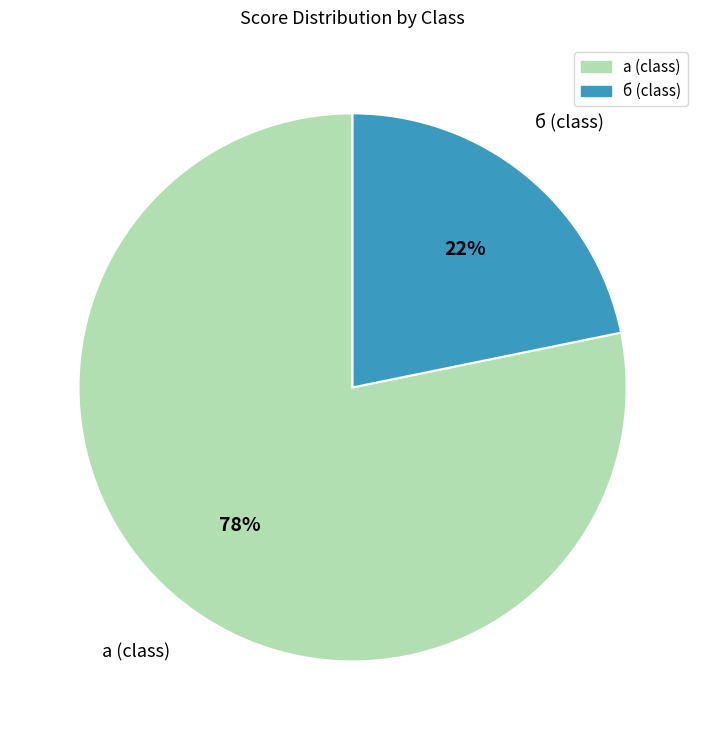

Does any single category account for the majority?

Yes